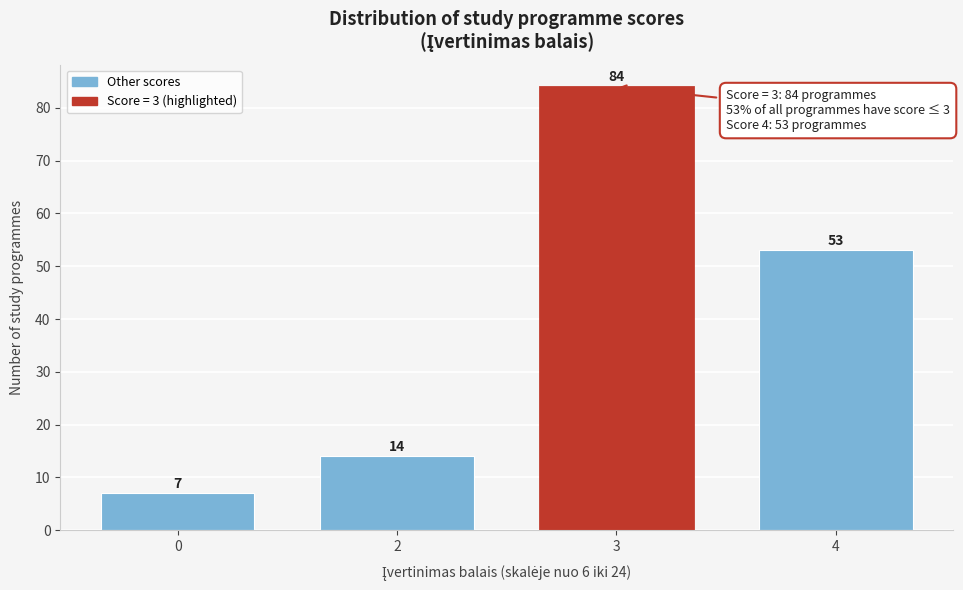

Reading left to right, transcribe all the data shown in this chart.

7	14	84	53